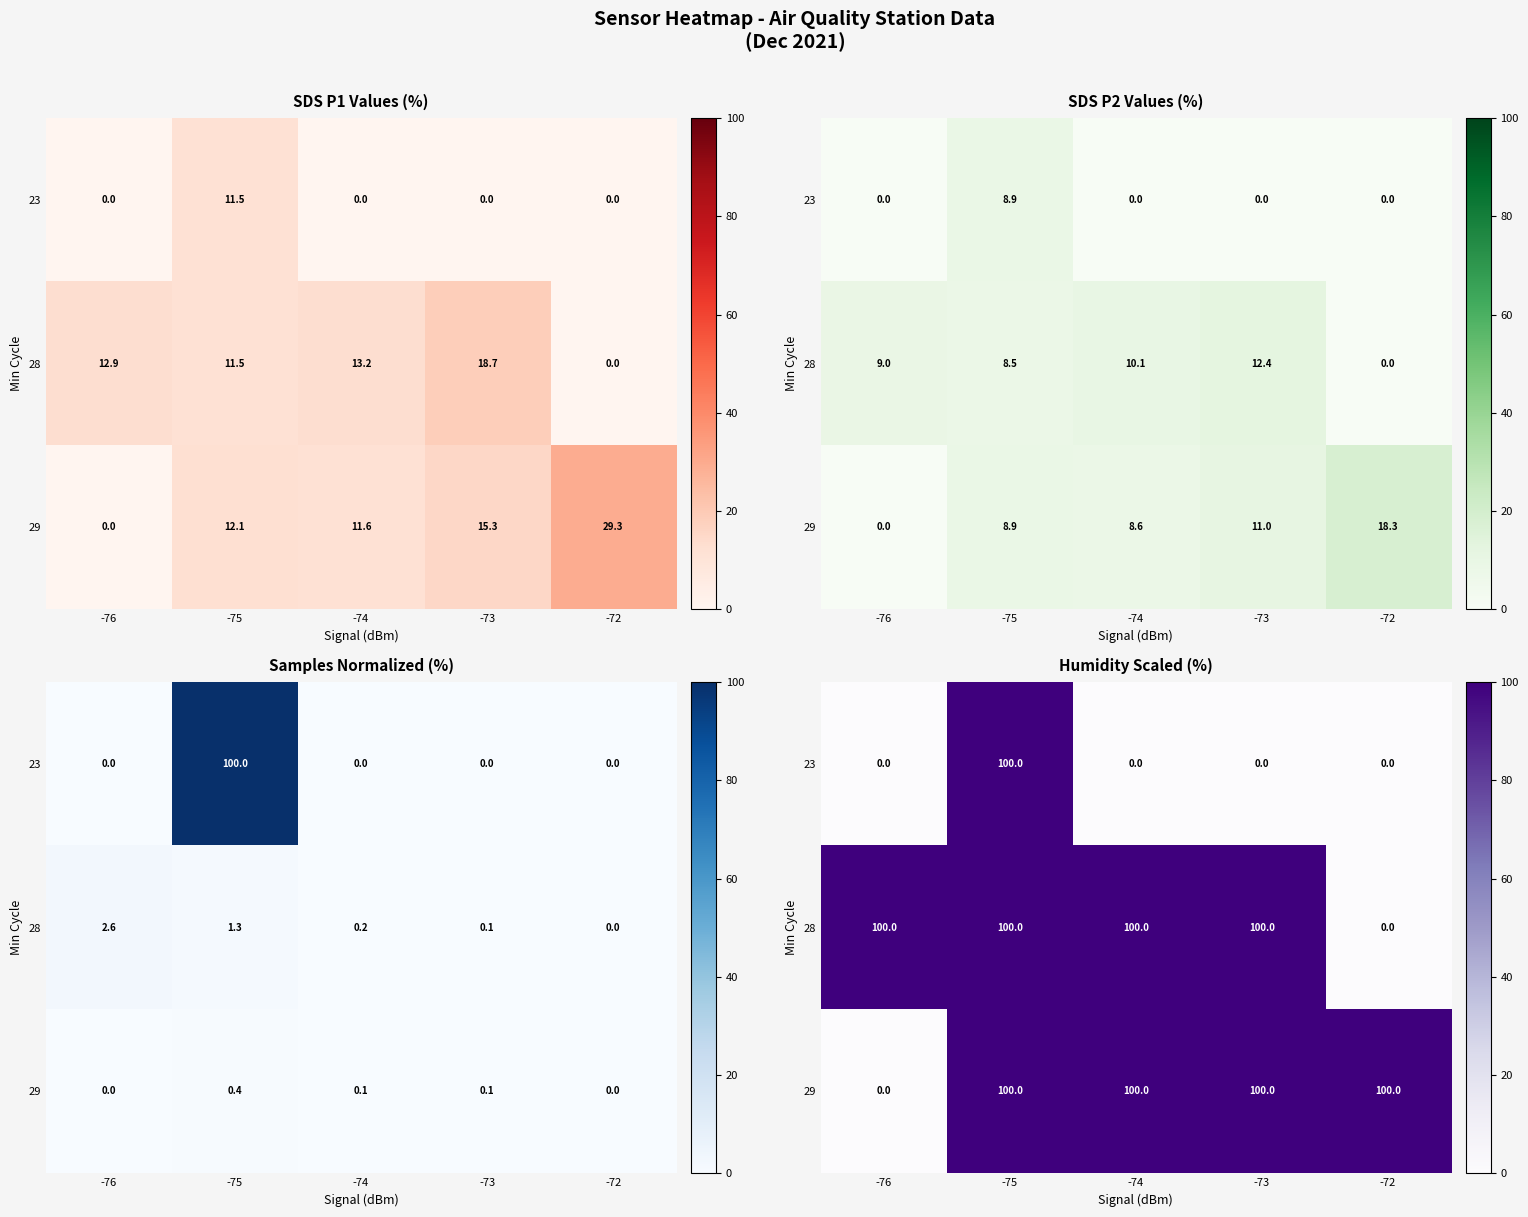

What is the difference between the maximum and minimum values in the row_0 series?

100.0